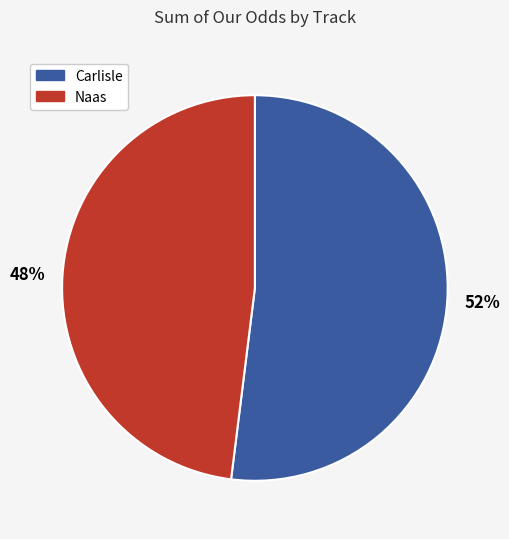

How many segments does this pie chart have?

2